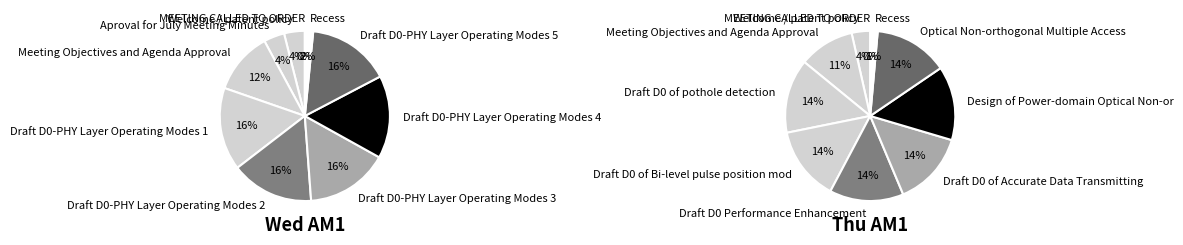

How many slices are in this pie chart?

10